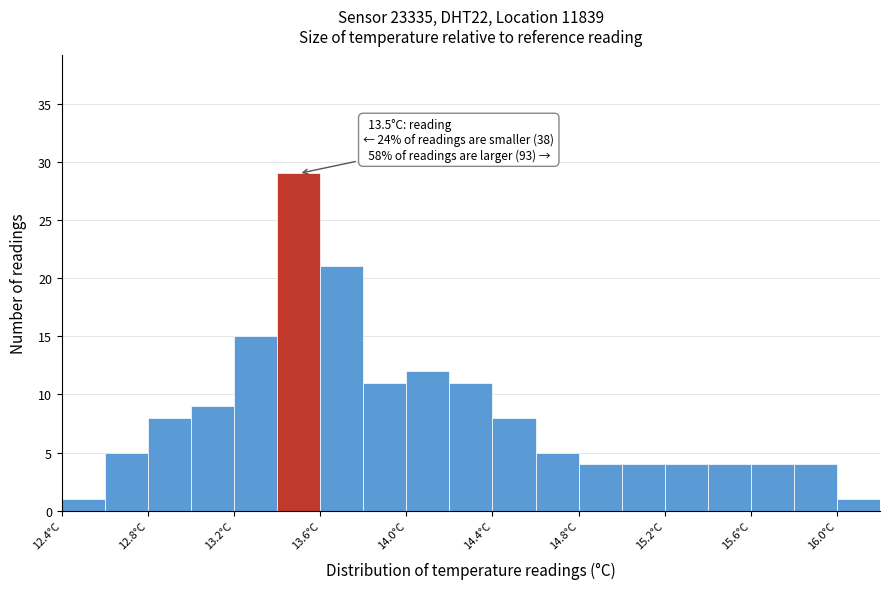

Over which range of the x-axis is the bar tallest?

13.4 to 13.6